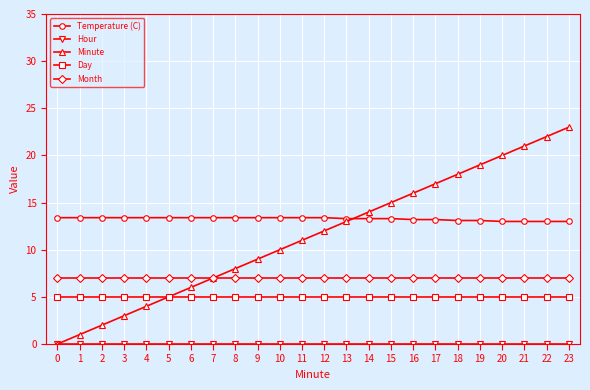

Does the chart display data point markers on the line(s)?

Yes